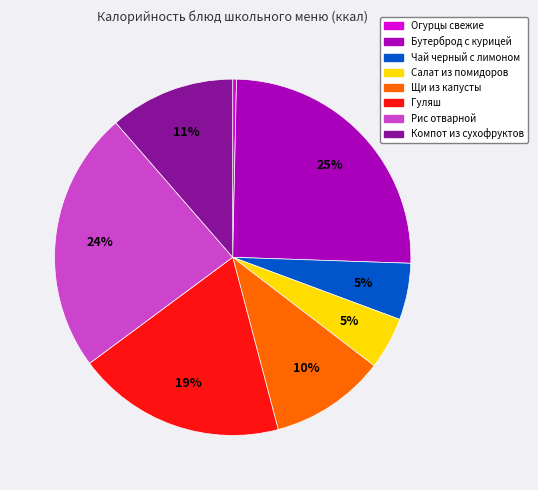

To the nearest percent, what is the average slice percentage?

12%